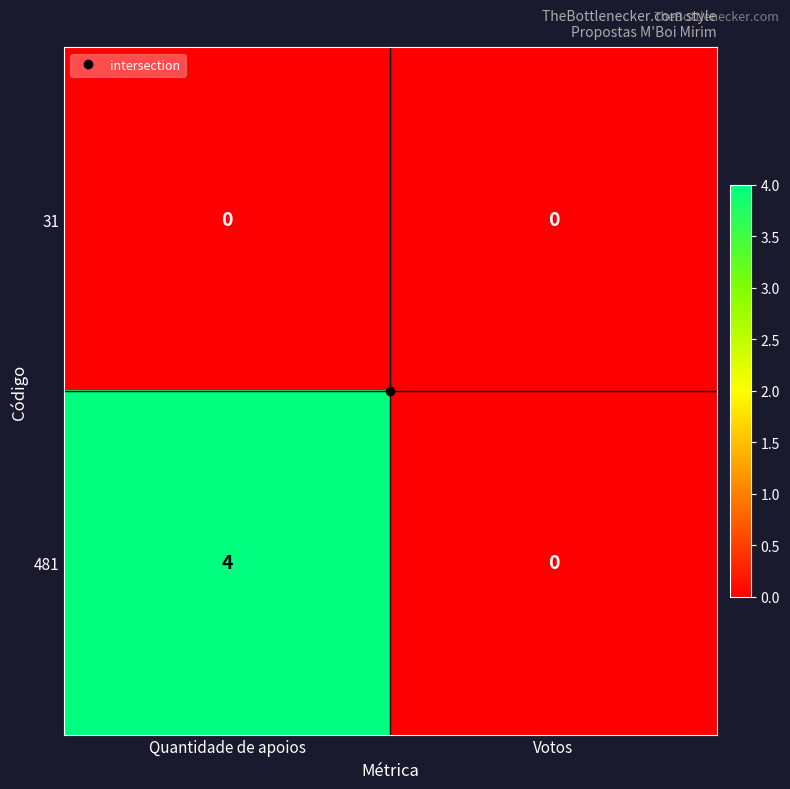

List the series in order of their overall mean, highest first.

481, 31